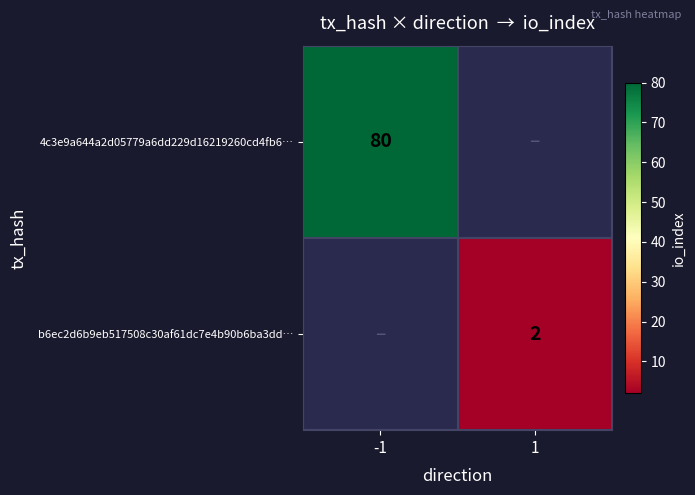

The value of 4c3e9a644a2d05779a6dd229d16219260cd4fb6… at -1 is 136. True or false?

False